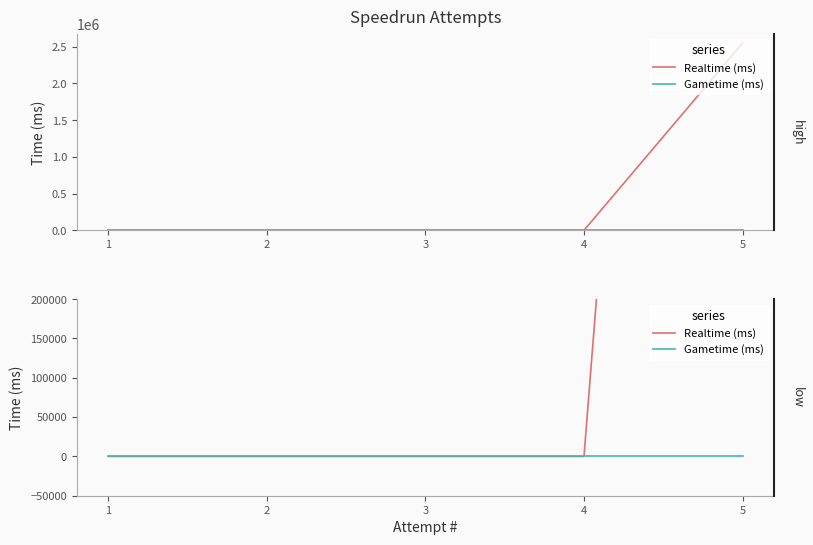

Does the chart have visible grid lines?

No